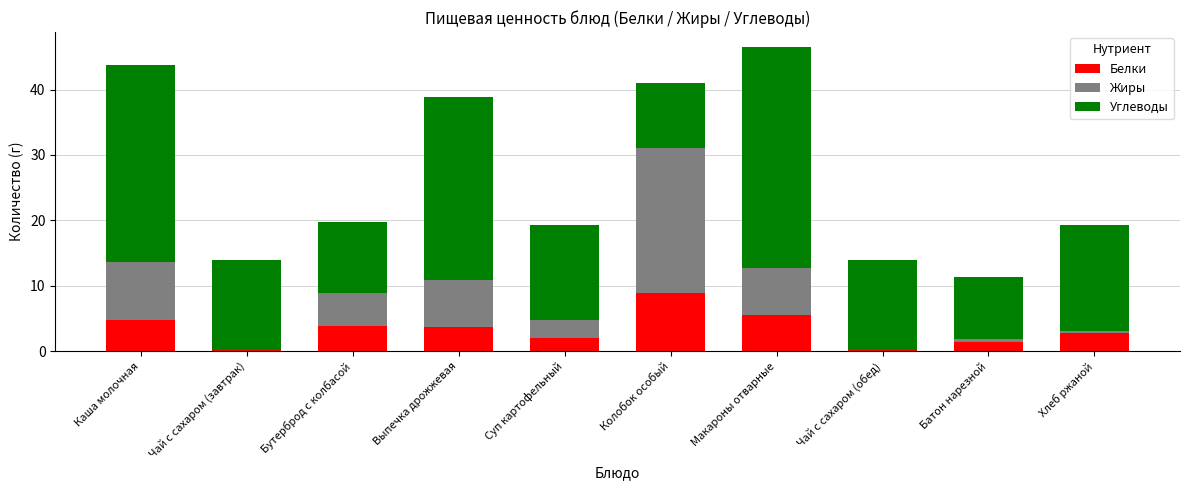

What are all the series names shown in the legend?

Белки, Жиры, Углеводы